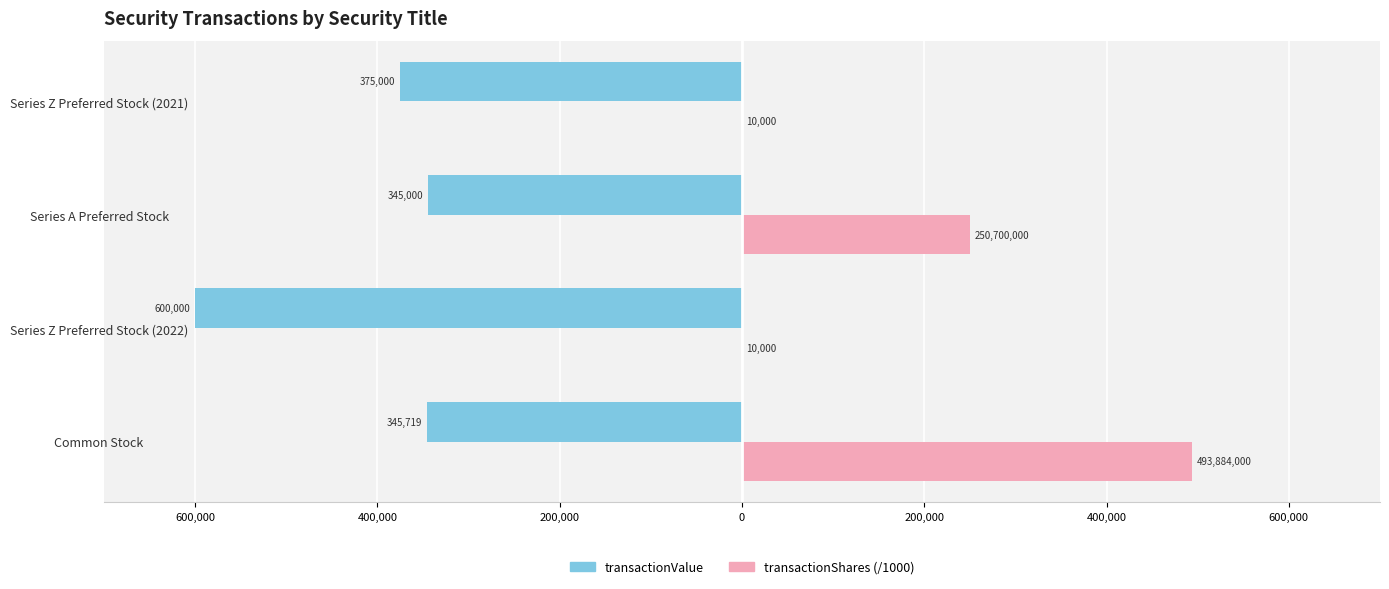

Rank the series by their average value, from highest to lowest.

transactionShares (/1000), transactionValue